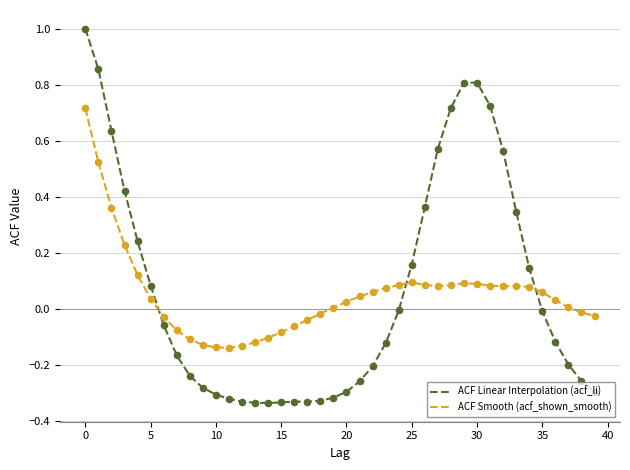

Rank the series by their maximum value, from highest to lowest.

ACF Linear Interpolation (acf_li), ACF Smooth (acf_shown_smooth)